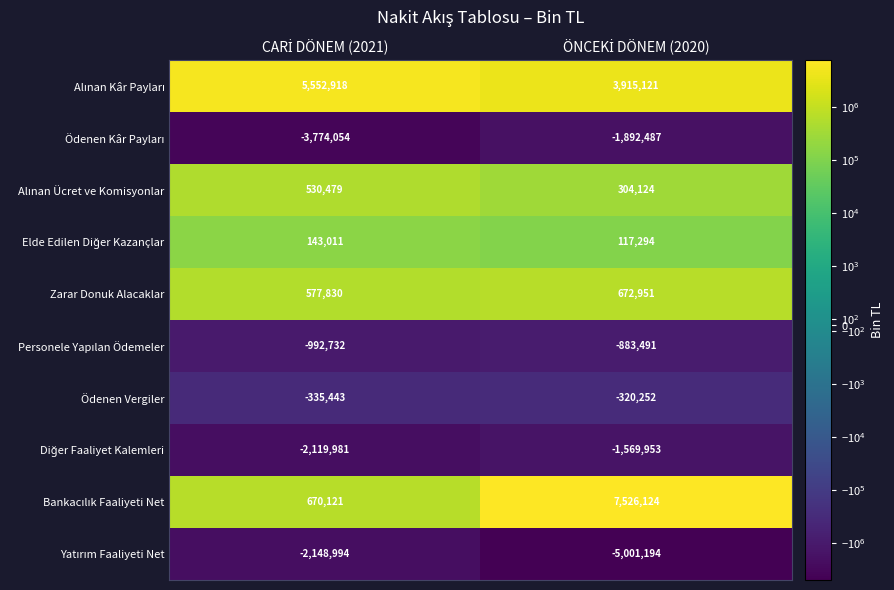

What is the minimum value shown in the chart?

-5001194